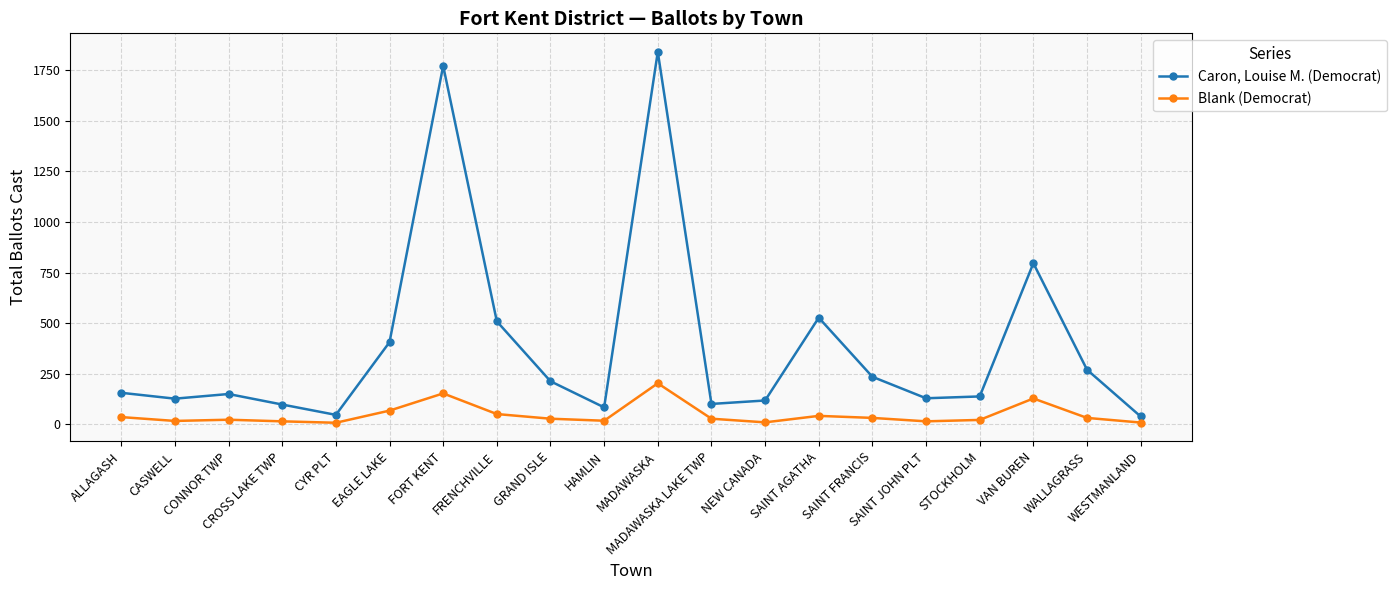

True or false: Blank (Democrat) has more than 0 interior local peaks.

True